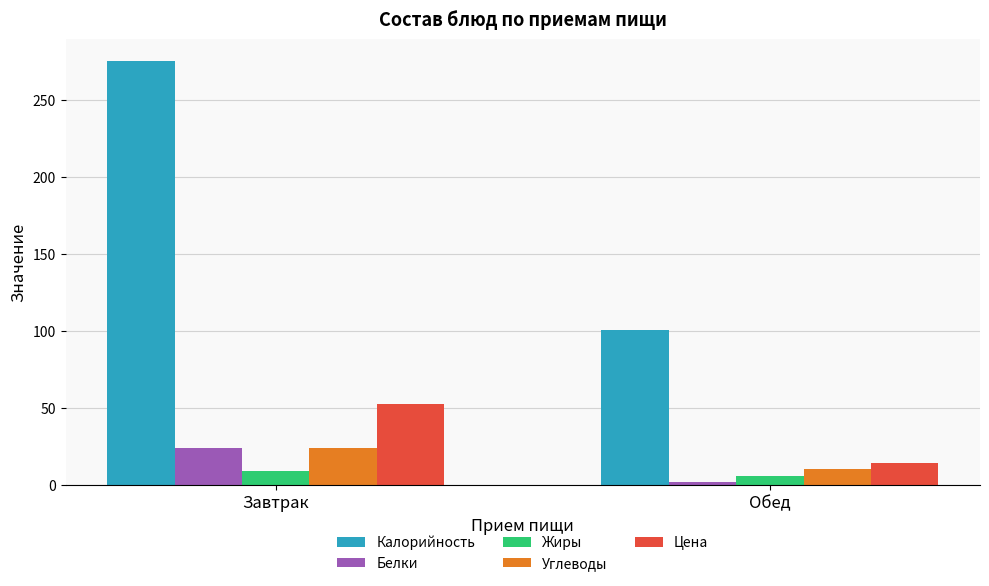

What is the total value across all series at Завтрак?

384.9